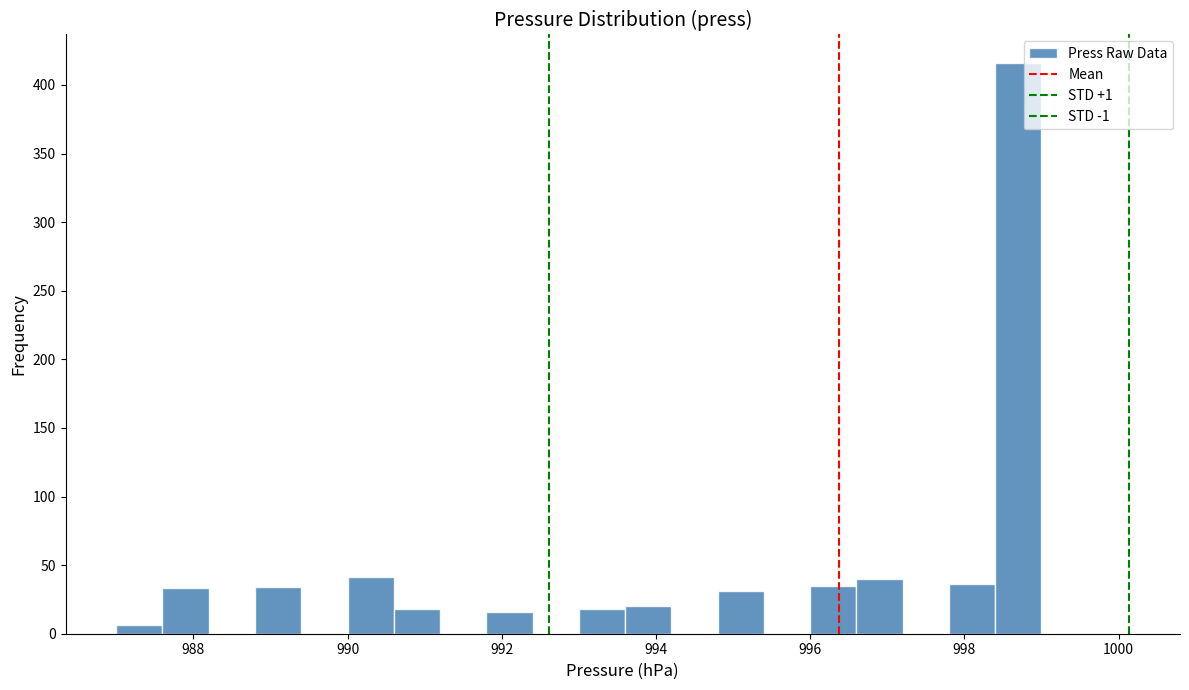

Read against the x-axis, roughly where is the centre of the tallest bar?

998.8